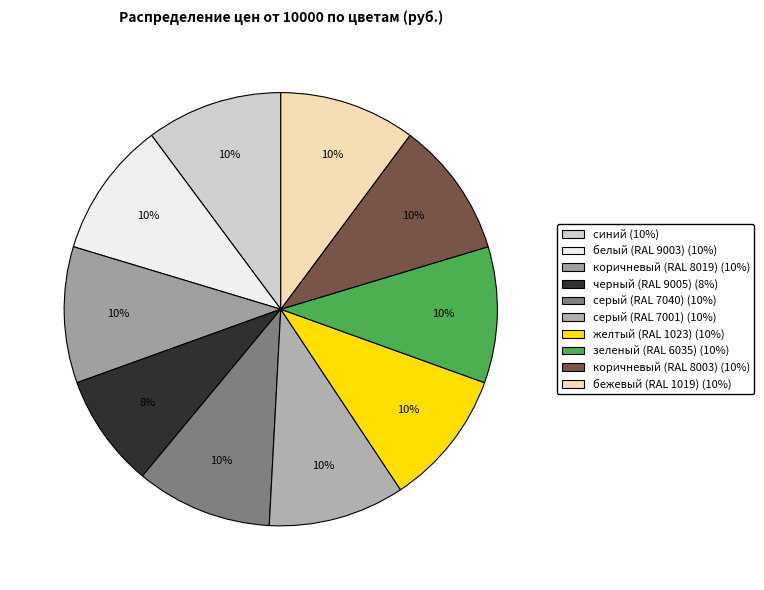

Is it true that зеленый (RAL 6035) is 23% of the pie?

False